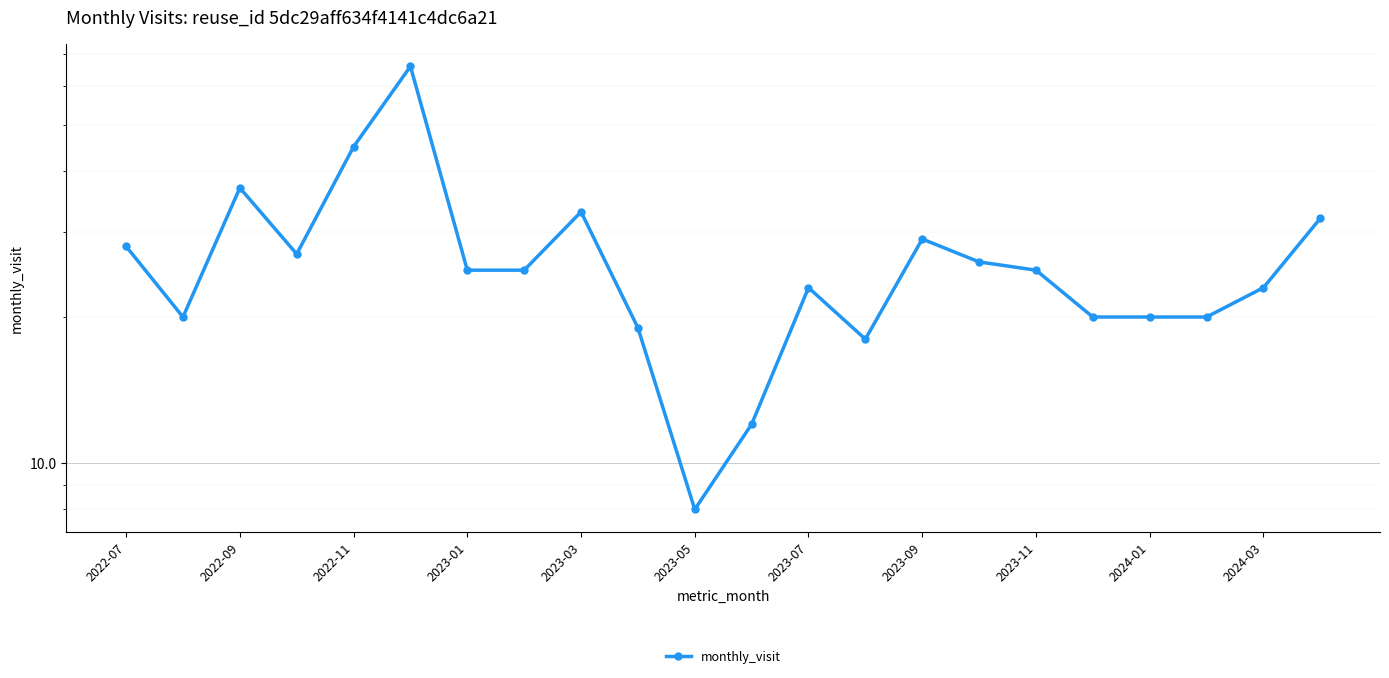

How many points are lower than both their immediate neighbors (excluding endpoints)?

4